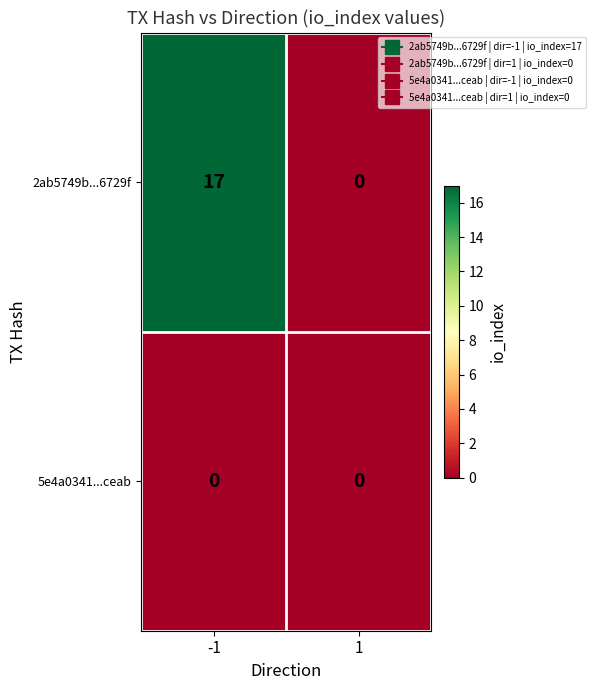

At how many categories does at least one series exceed 4?

1